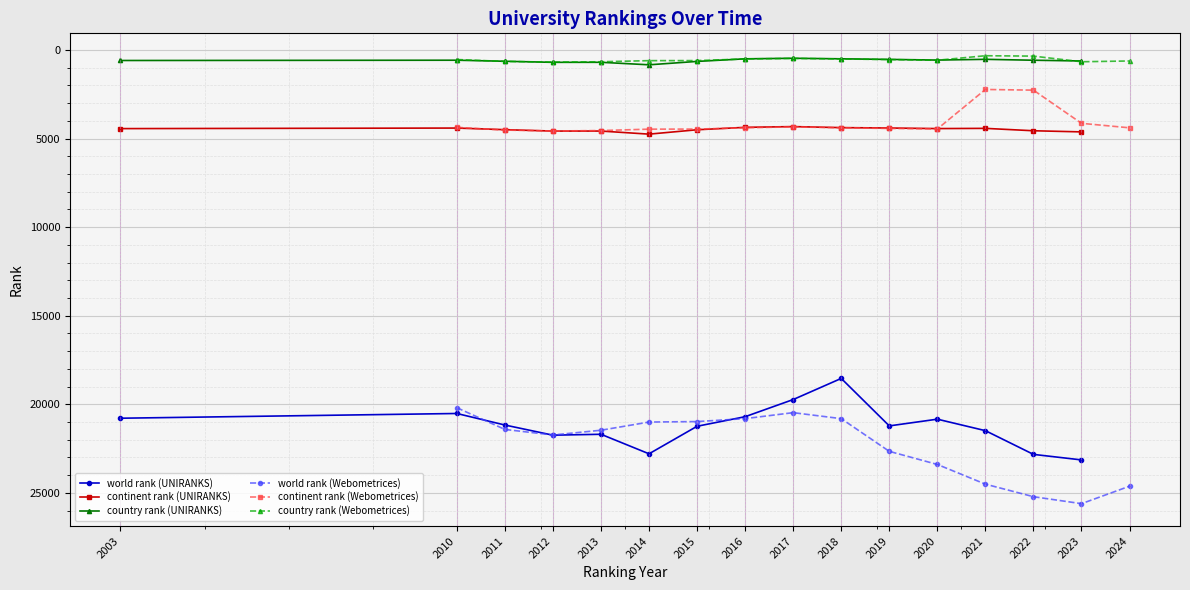

The world rank (Webometrices) series shows 6996 at 2013. True or false?

False